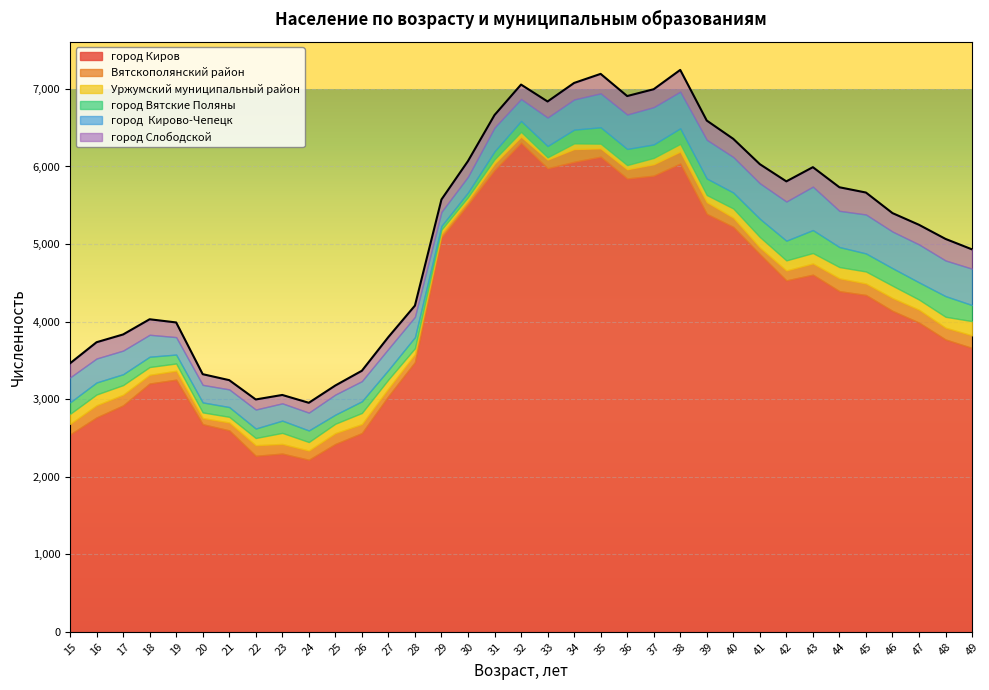

At which category is the sum across all series the highest?

38